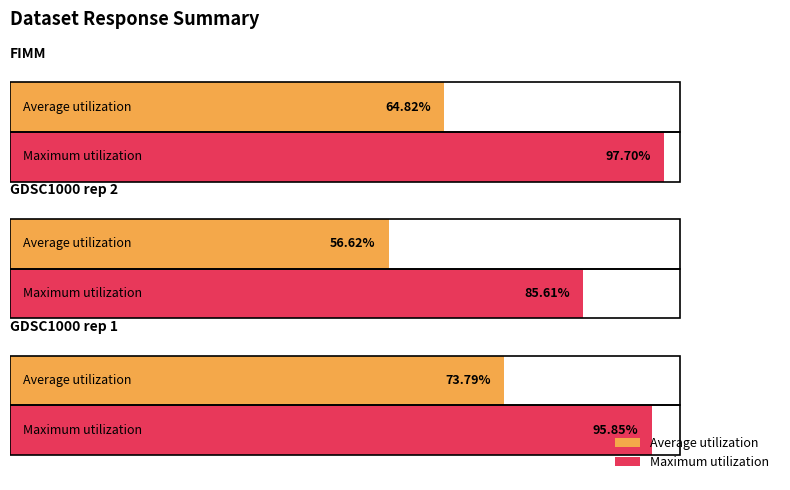

List the series in order of their overall mean, highest first.

Maximum utilization, Average utilization